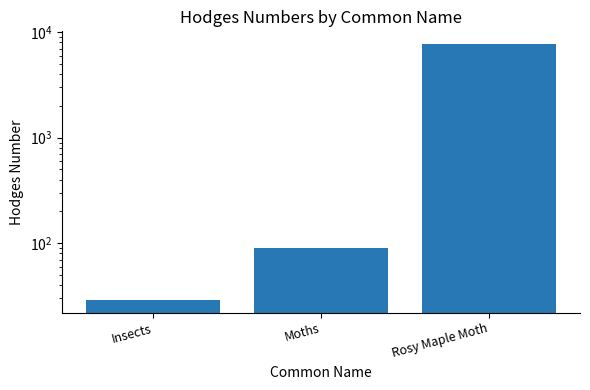

True or false: the data shows 10295.1 at Rosy Maple Moth.

False